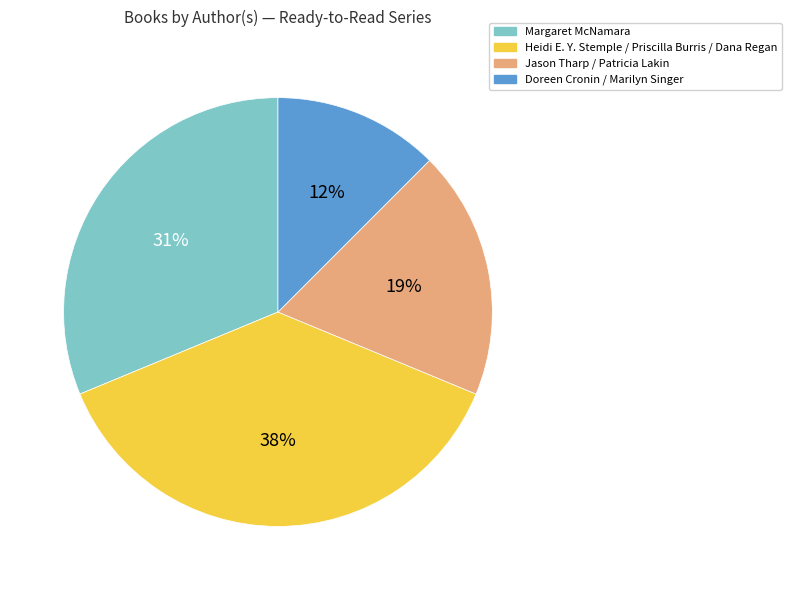

Rank the categories by value from lowest to highest.

Doreen Cronin / Marilyn Singer, Jason Tharp / Patricia Lakin, Margaret McNamara, Heidi E. Y. Stemple / Priscilla Burris / Dana Regan